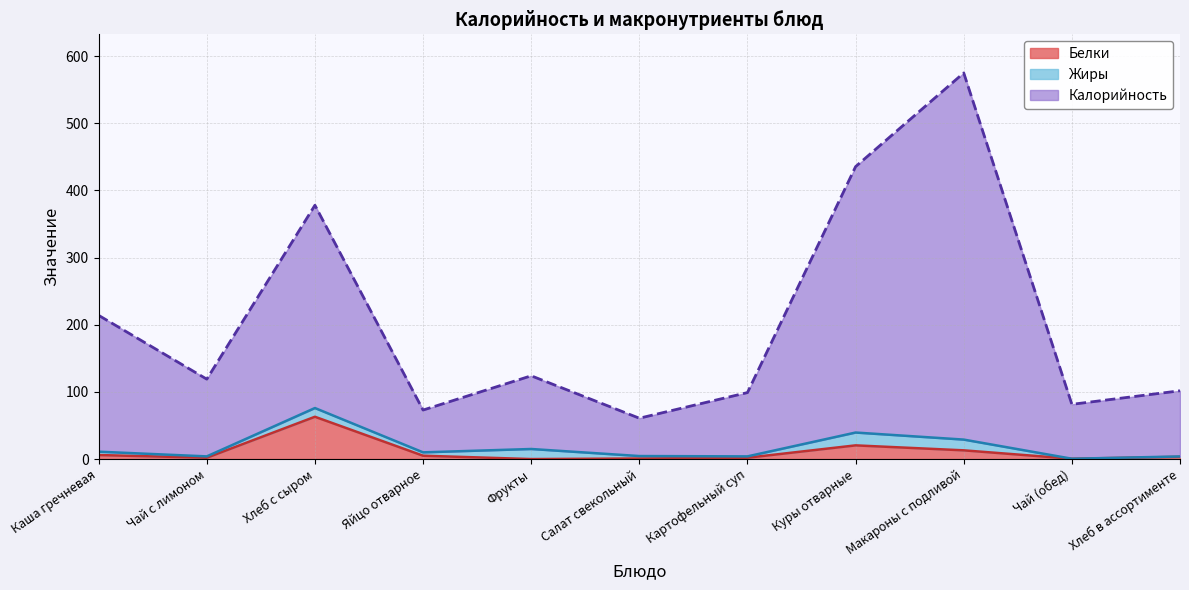

Which has a higher value, Куры отварные or Салат свекольный?

Куры отварные